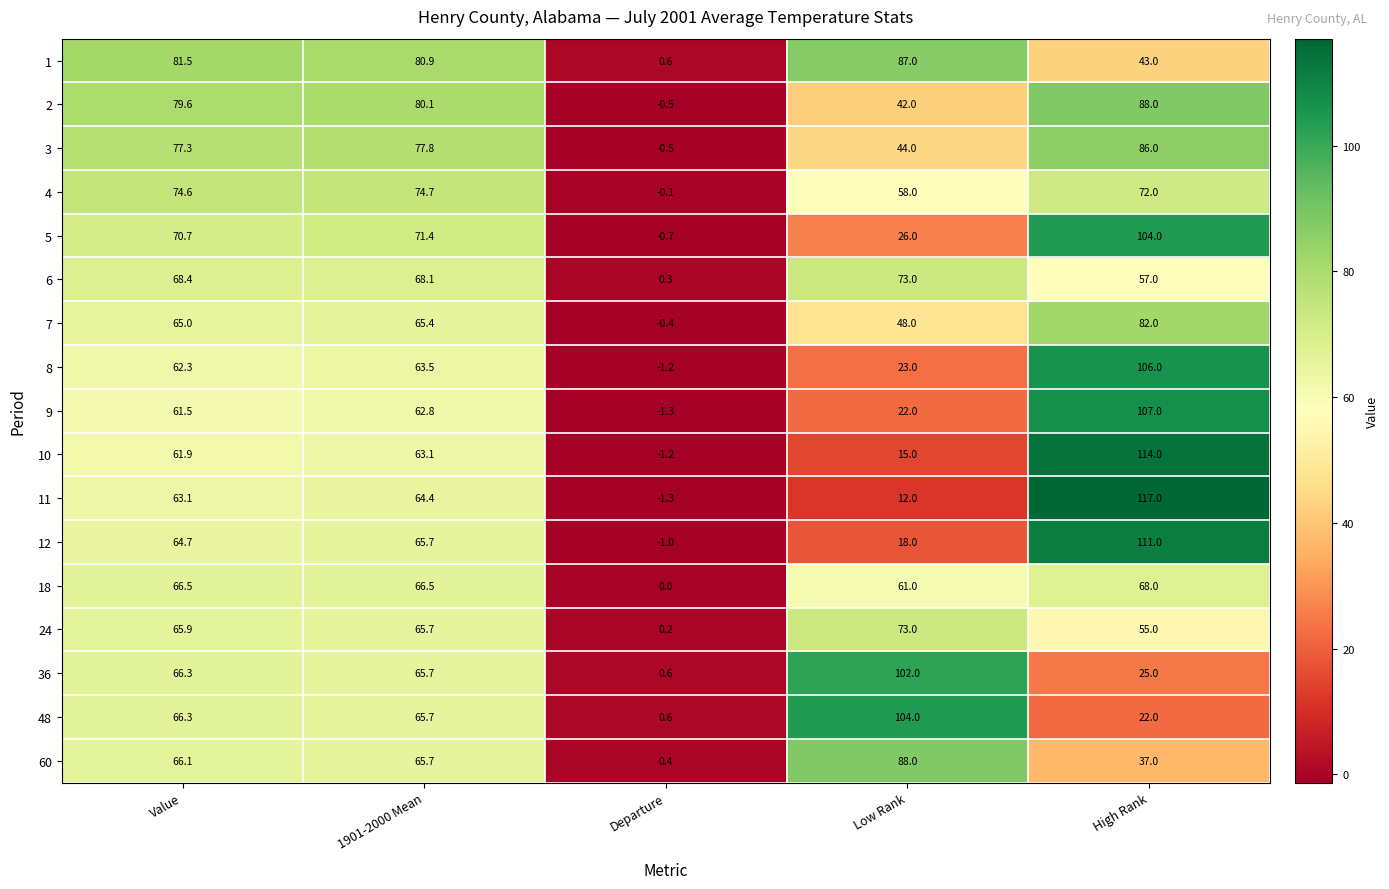

Where is 6 nearest to the value 36?

High Rank